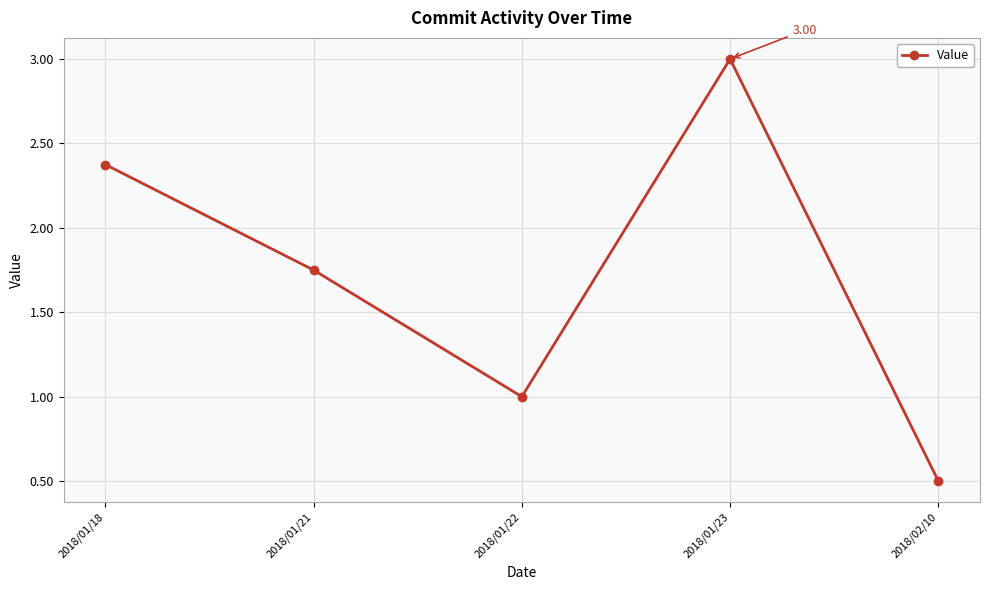

What is the label of the 1st point from the left?

2018/01/18